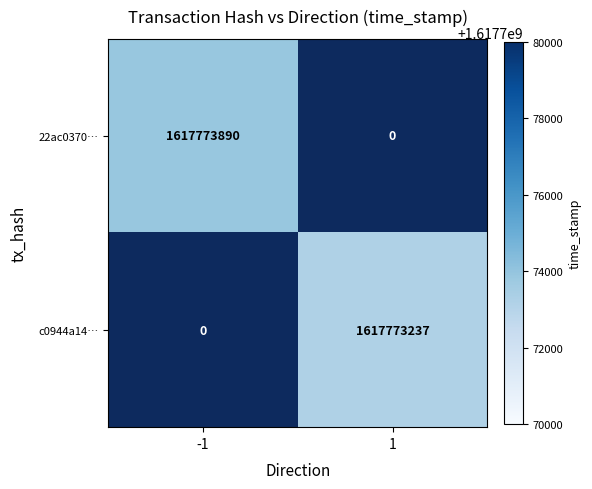

Which series has the widest spread of values?

22ac0370cc166dc07c656cb59e21bb7e96c4f4b